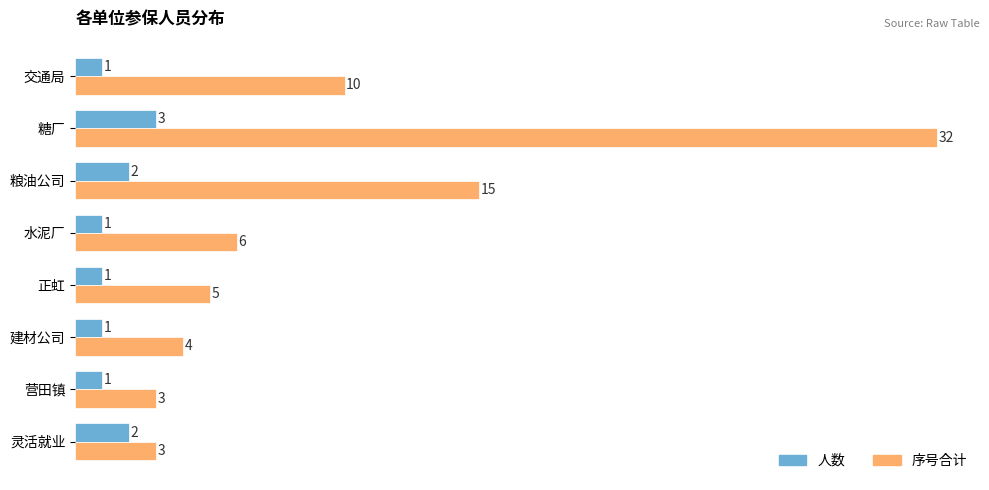

What is the lowest value of the 人数 series?

1